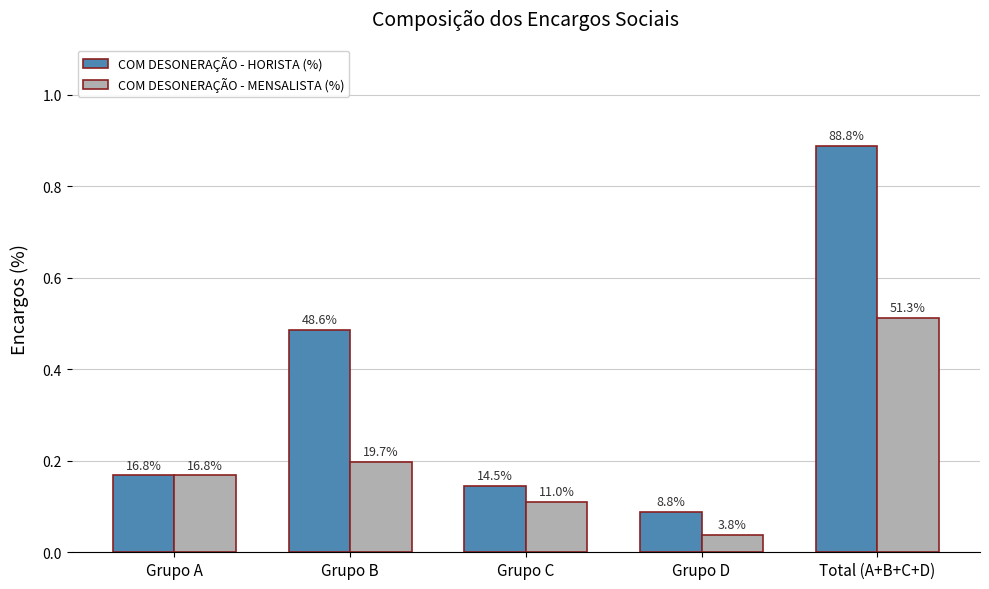

What are all the series names shown in the legend?

COM DESONERAÇÃO - HORISTA (%), COM DESONERAÇÃO - MENSALISTA (%)